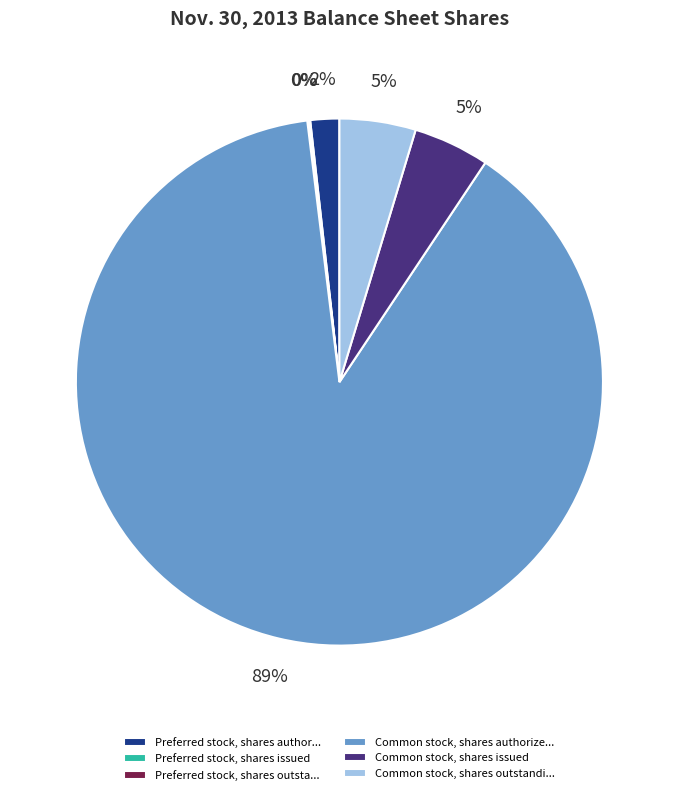

Do Common stock, shares authorize... and Preferred stock, shares author... together represent more than half of the pie?

Yes